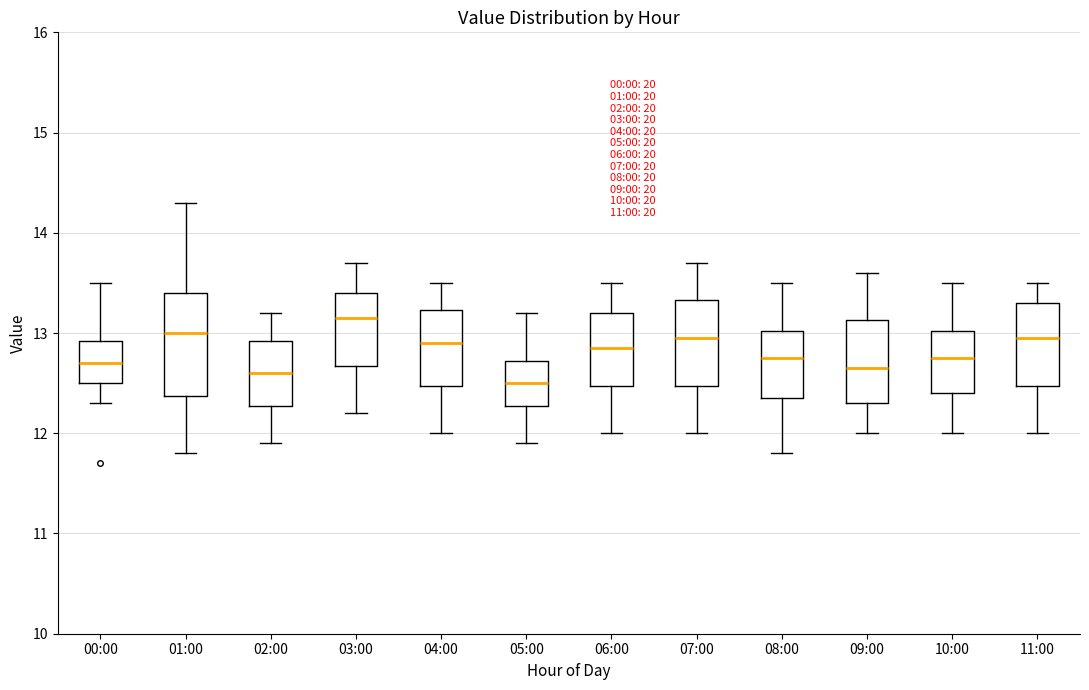

Which box's median line is the highest?

03:00